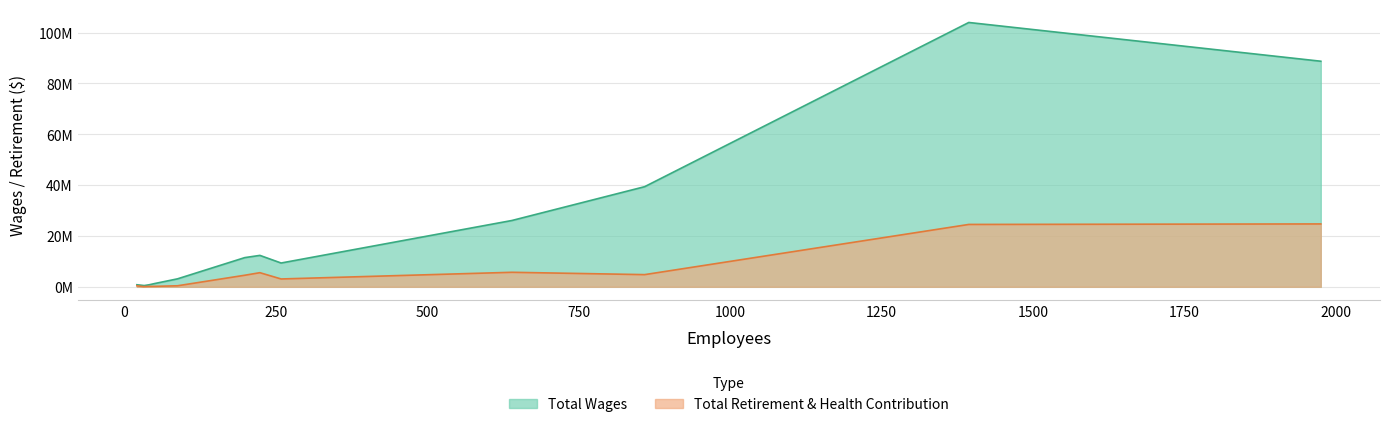

True or false: Total Wages and Total Retirement & Health Contribution intersect in this chart.

False